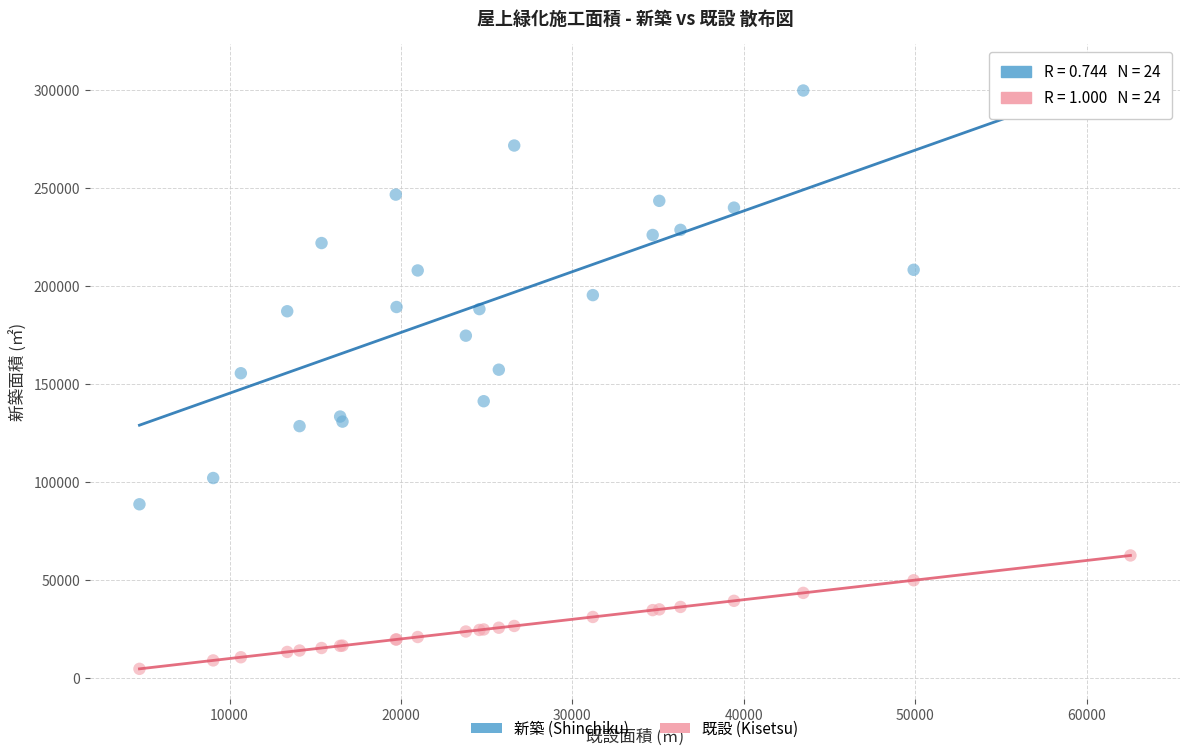

Which series has the widest spread of Y values?

新築 (Shinchiku)